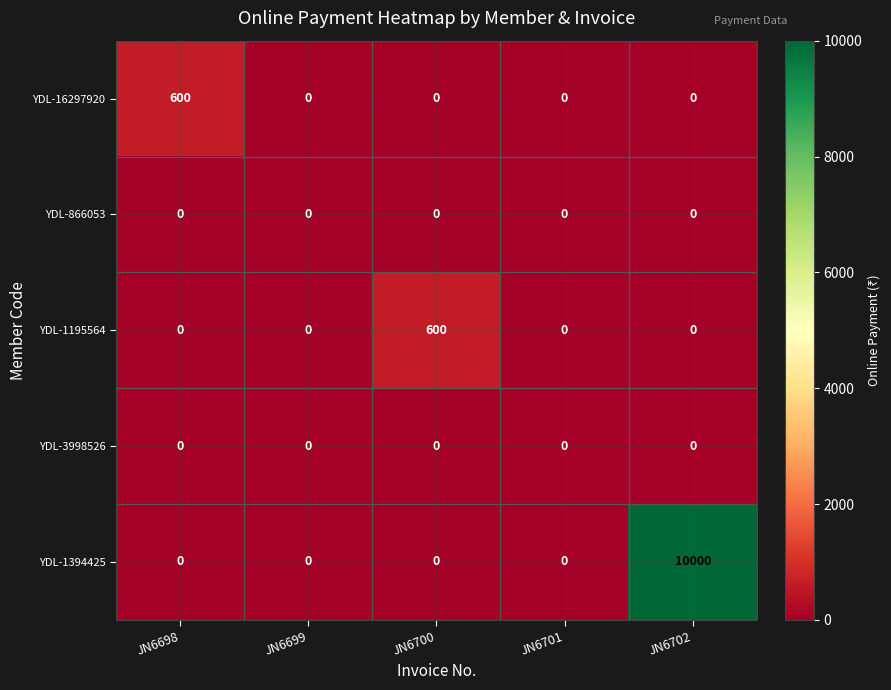

Reading right to left, extract all data points from this chart.

YDL-16297920: JN6702=0	JN6701=0	JN6700=0	JN6699=0	JN6698=600
YDL-866053: JN6702=0	JN6701=0	JN6700=0	JN6699=0	JN6698=0
YDL-1195564: JN6702=0	JN6701=0	JN6700=600	JN6699=0	JN6698=0
YDL-3998526: JN6702=0	JN6701=0	JN6700=0	JN6699=0	JN6698=0
YDL-1394425: JN6702=10000	JN6701=0	JN6700=0	JN6699=0	JN6698=0